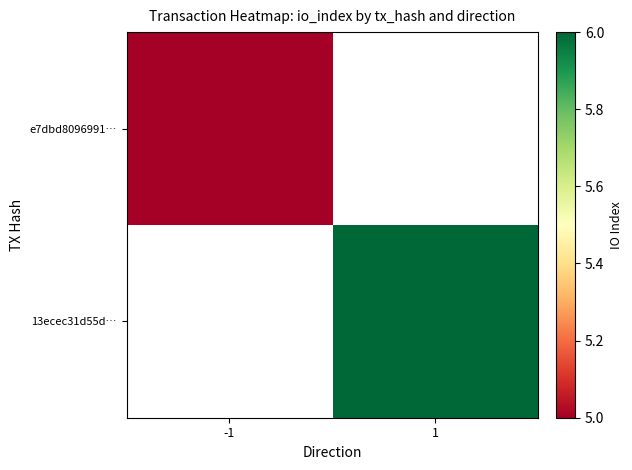

How many data points does each series have?

2